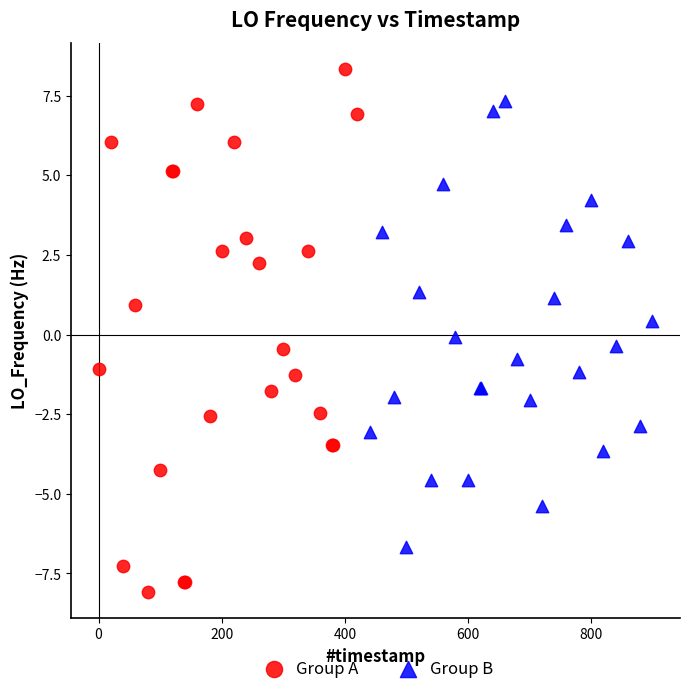

Which series contains the lowest Y value?

Group A